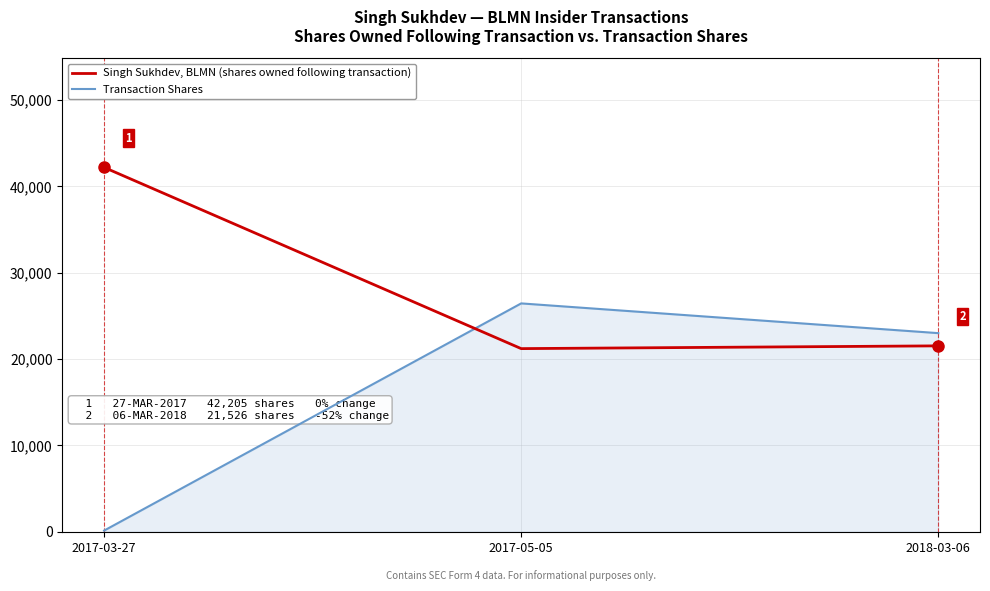

Reading left to right, extract all data points from this chart.

Singh Sukhdev, BLMN (shares owned following transaction): 42205	21207	21526
Transaction Shares: 120	26446	23000